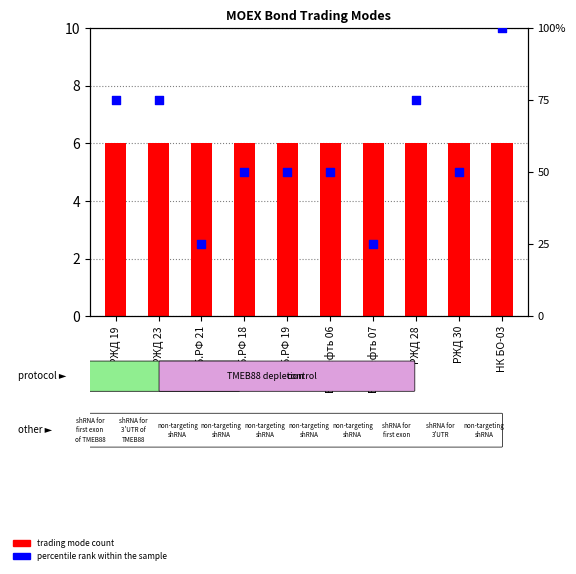

At which category is the sum across all series the highest?

НК БО-03